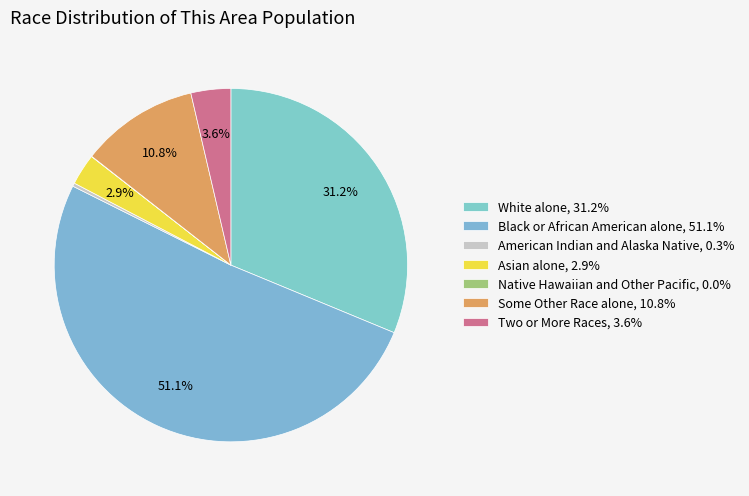

What is the ratio of the value at American Indian and Alaska Native to the value at Two or More Races?

0.1